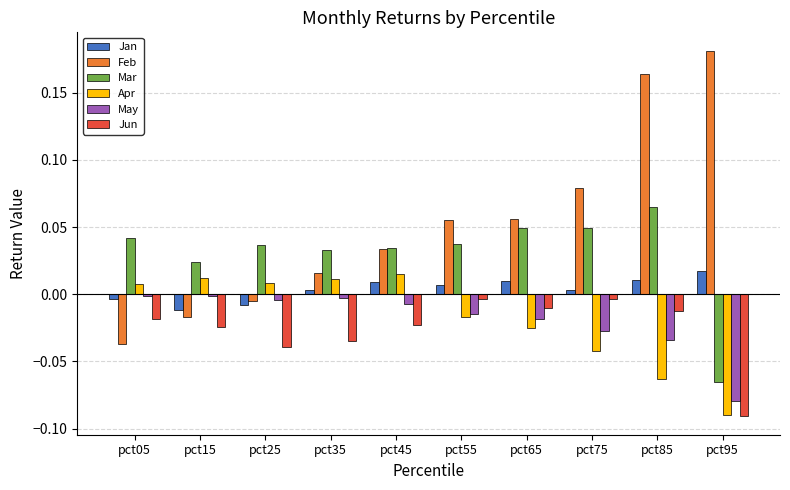

Which label corresponds to the smallest value in the chart?

pct95